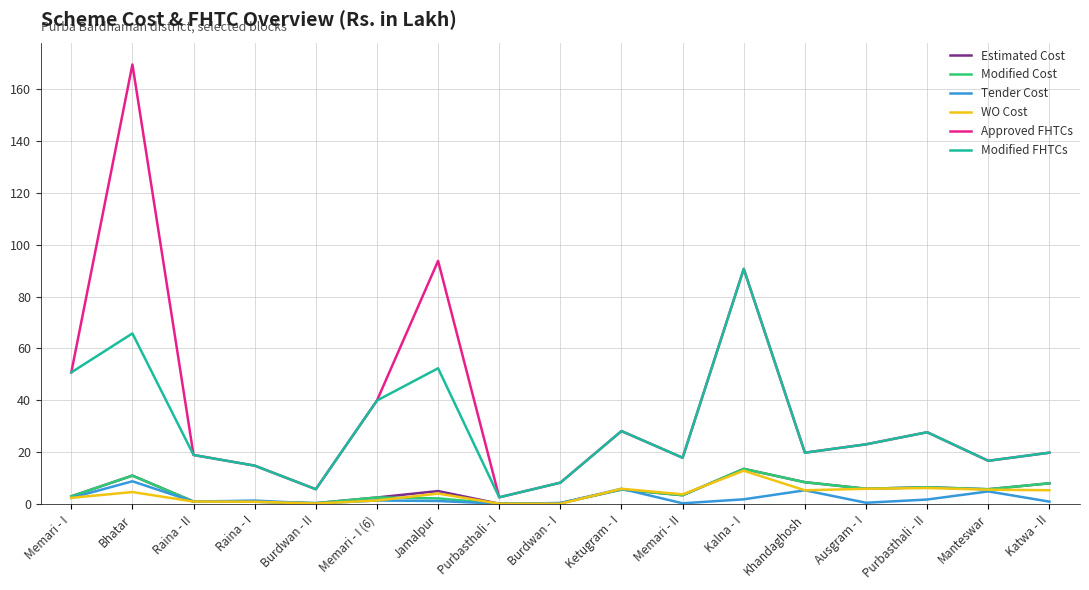

What is the maximum value for Estimated Cost?

13.6